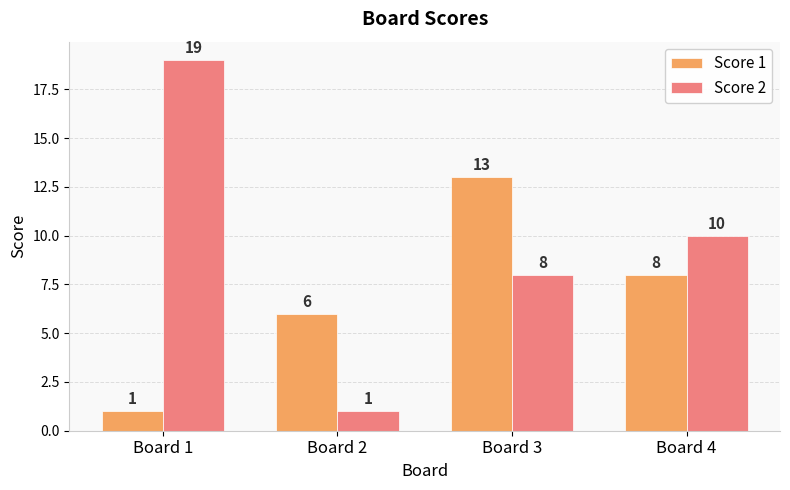

Reading left to right, extract all data points from this chart.

Score 1: 1	6	13	8
Score 2: 19	1	8	10